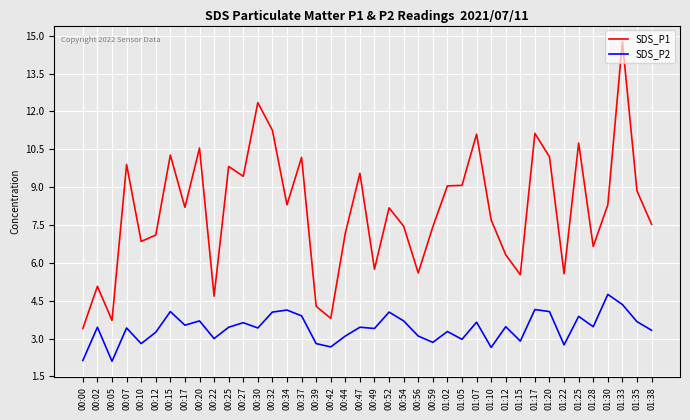

True or false: SDS_P1 and SDS_P2 intersect in this chart.

False